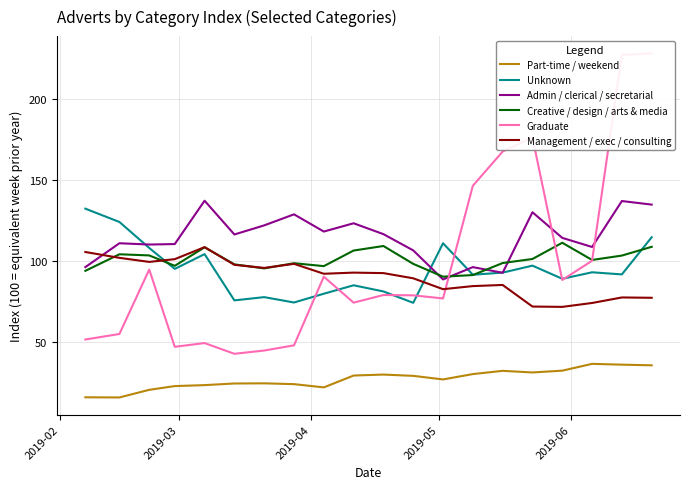

What is the minimum value for Part-time / weekend?

15.9